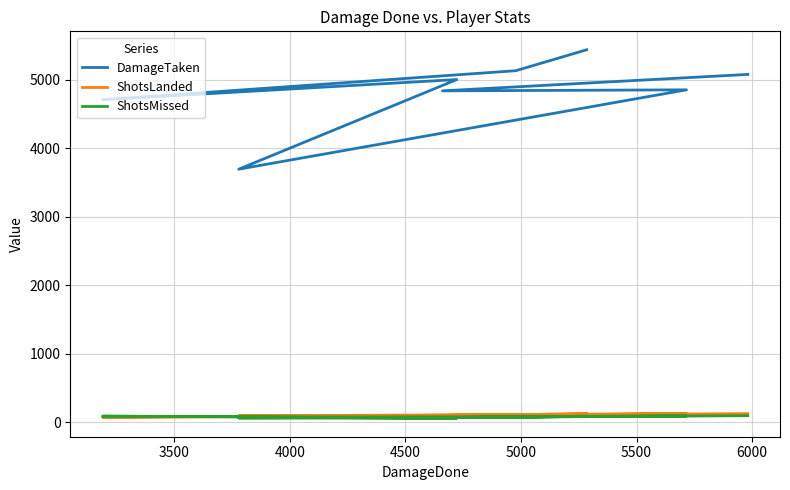

What is the sum of all ShotsMissed values?

606